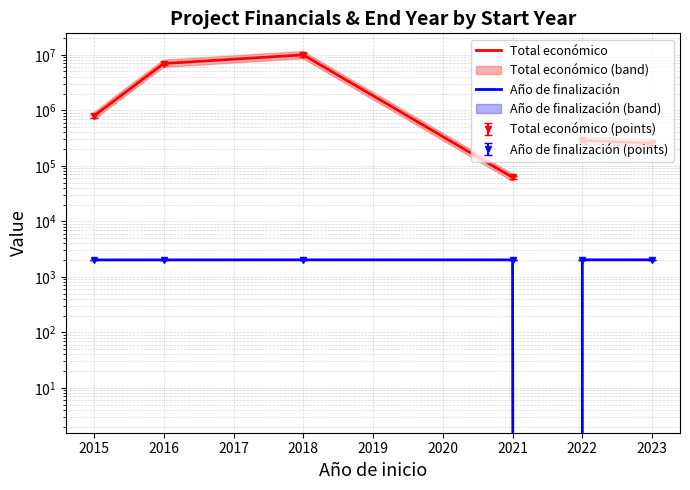

Is the value of Año de finalización at 2022 greater than the value of Total económico at 2018?

No